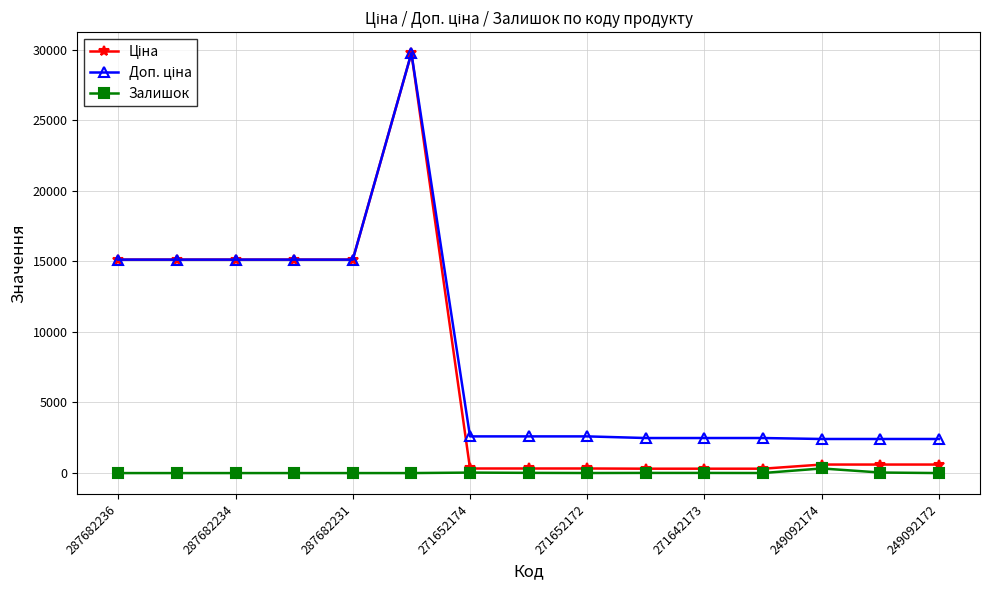

At how many categories does at least one series exceed 10528?

6